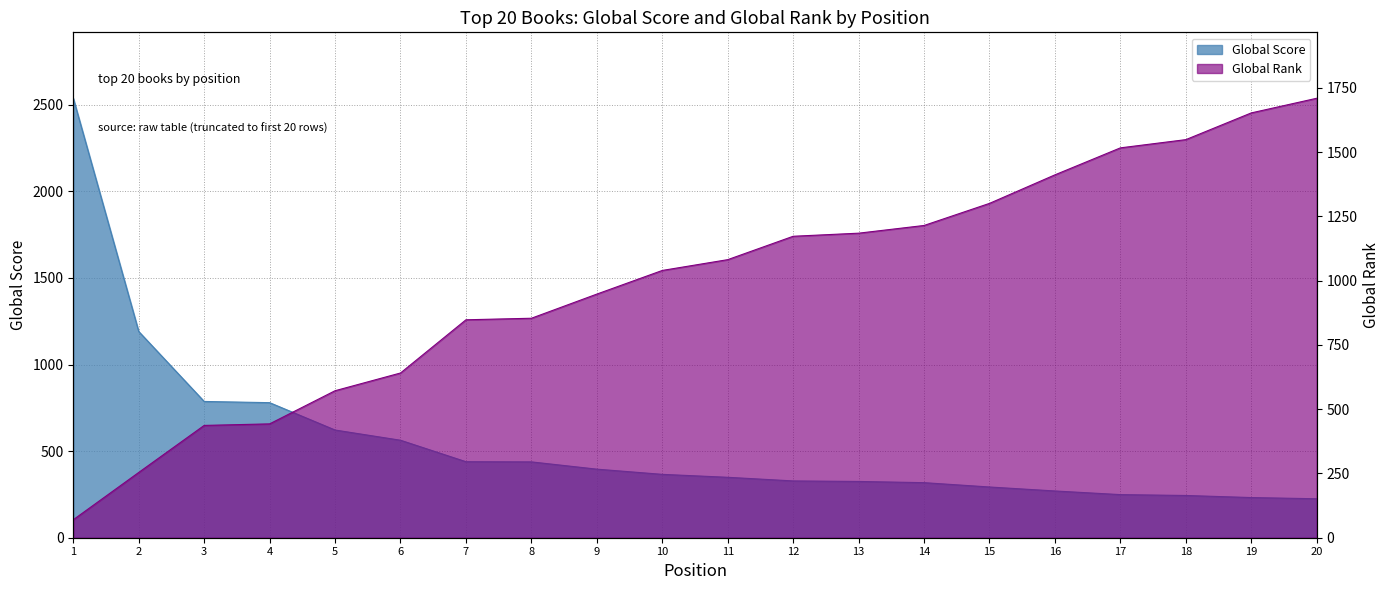

Which series has the largest total across all categories?

Global Rank